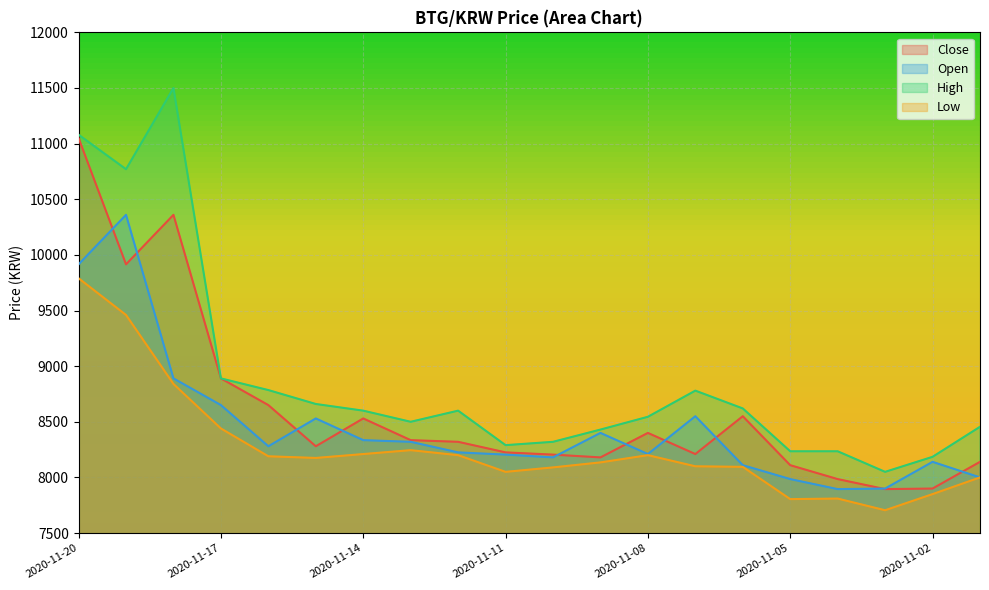

What is the highest value of the High series?

11500